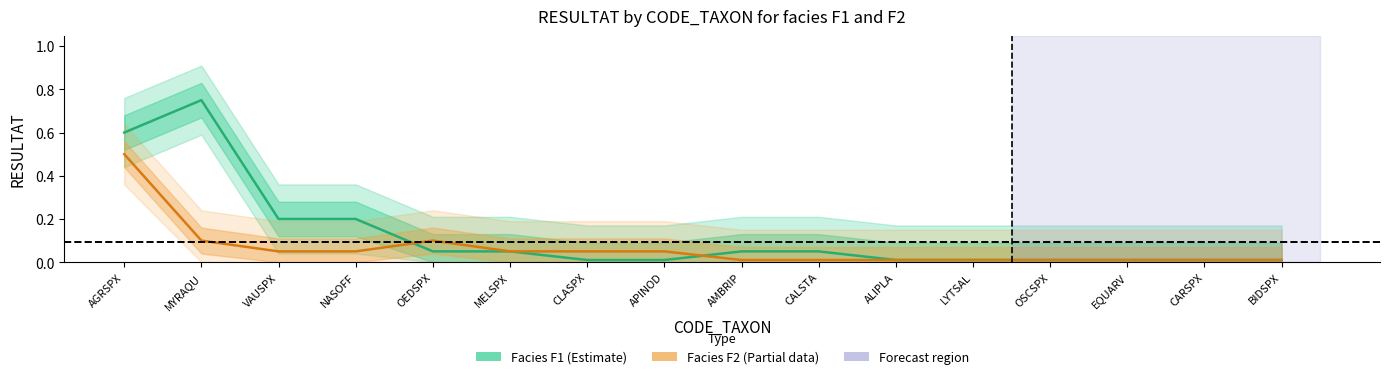

At BIDSPX, list the series in order from largest to smallest.

Facies F1 (Estimate), Facies F2 (Partial data)